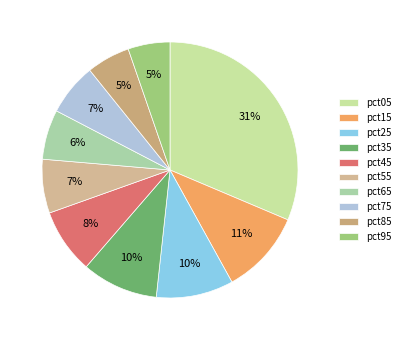

To the nearest percent, what is the difference between the largest and smallest slice percentages?

26%